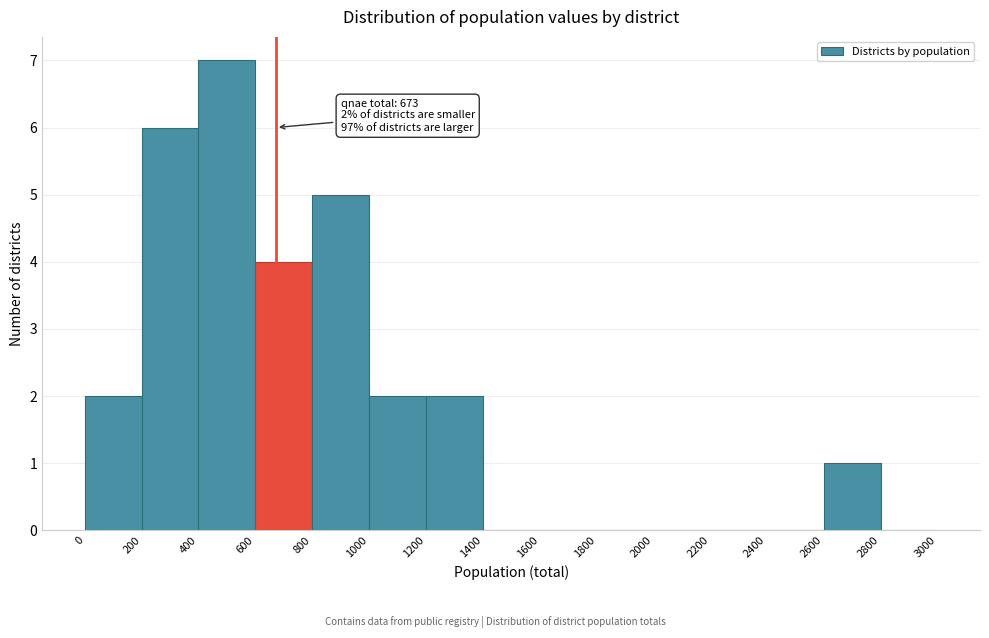

Over which range of the x-axis is the bar tallest?

400 to 600